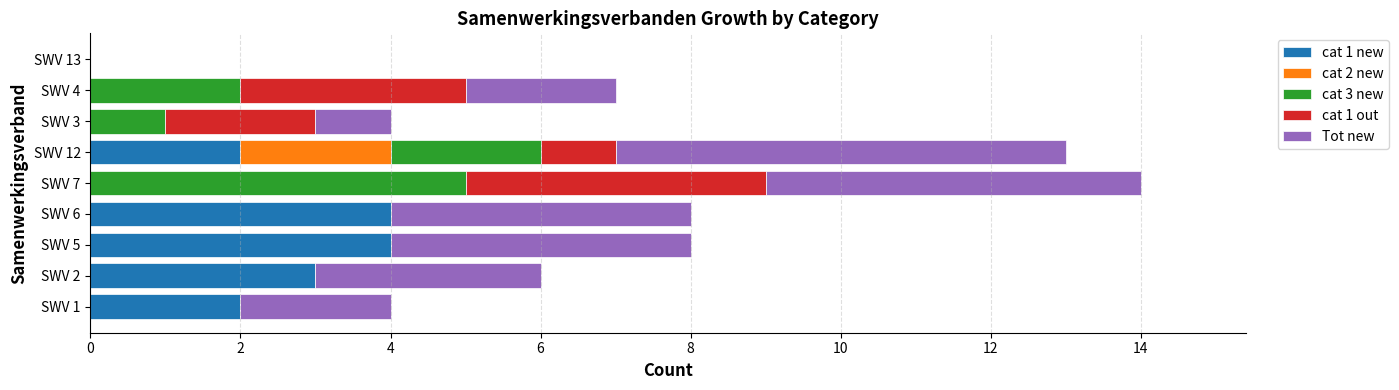

What is the total value across all series at SWV 7?

14